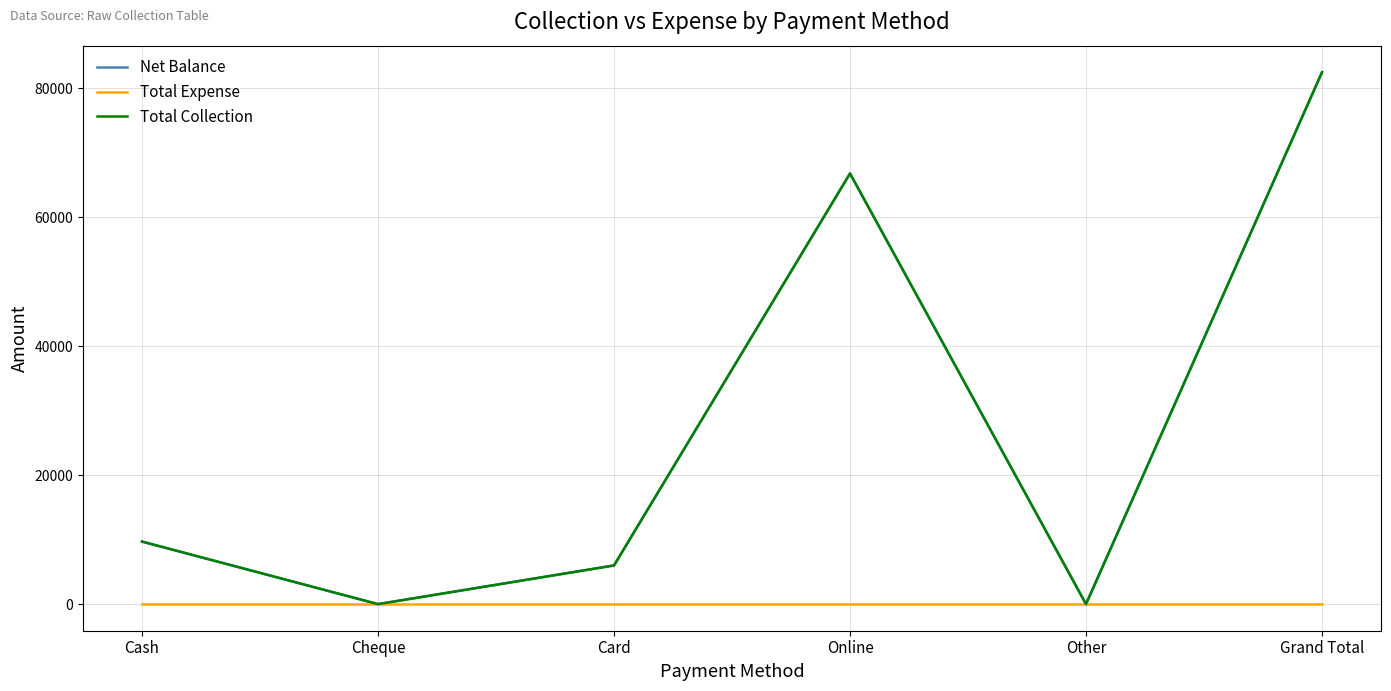

What is the total value across all series at Card?

12000